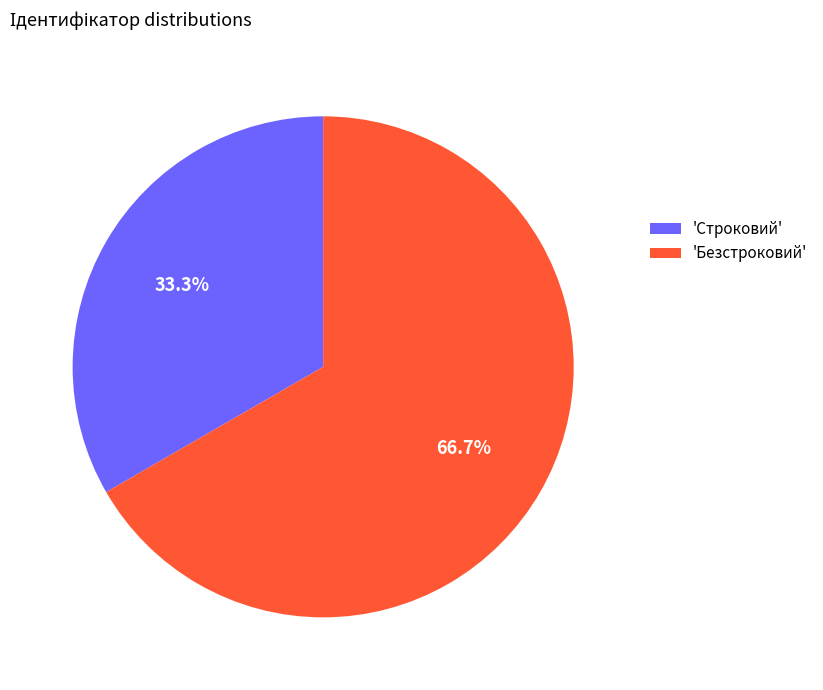

To the nearest percent, what is the average slice percentage?

50%